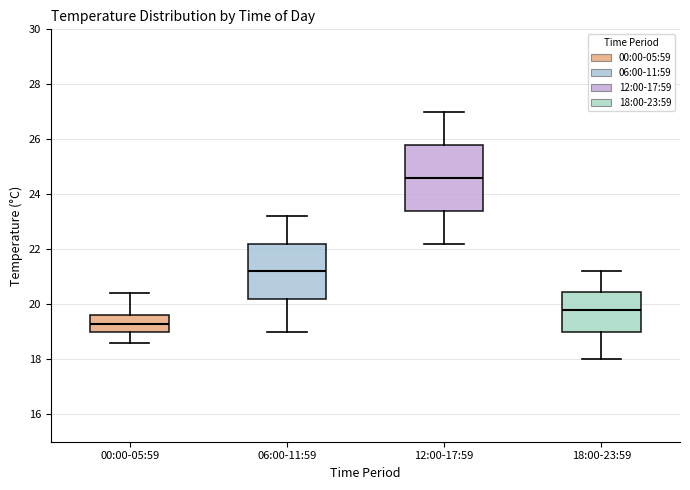

Which box's median line is the lowest?

00:00-05:59